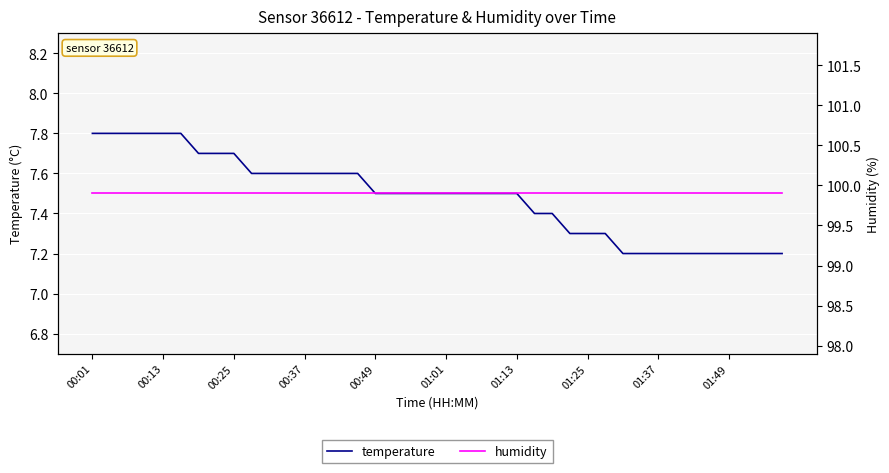

What is the maximum value for temperature?

7.8